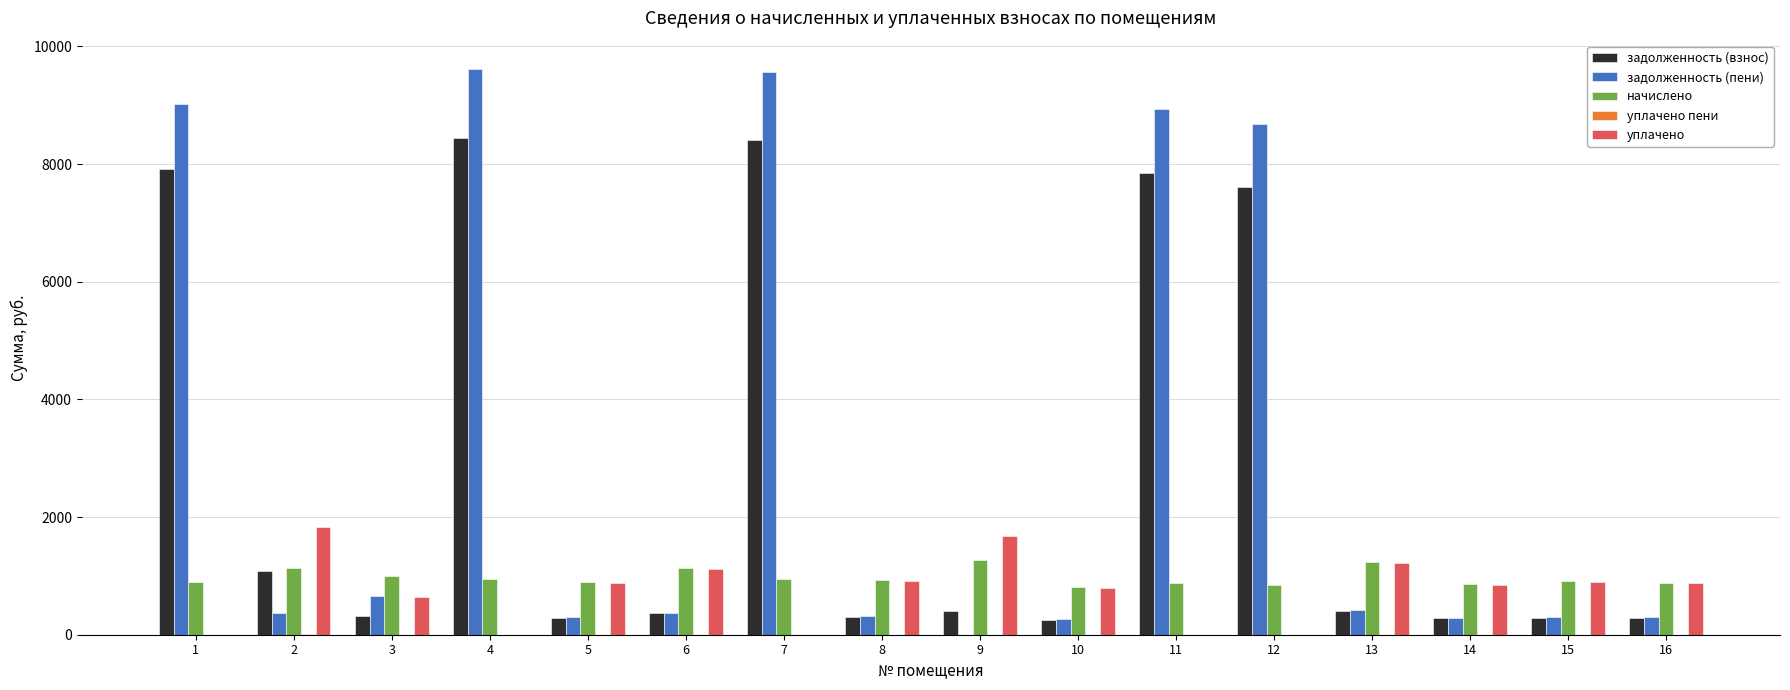

The value of задолженность (взнос) at 8 is 297.4. True or false?

True